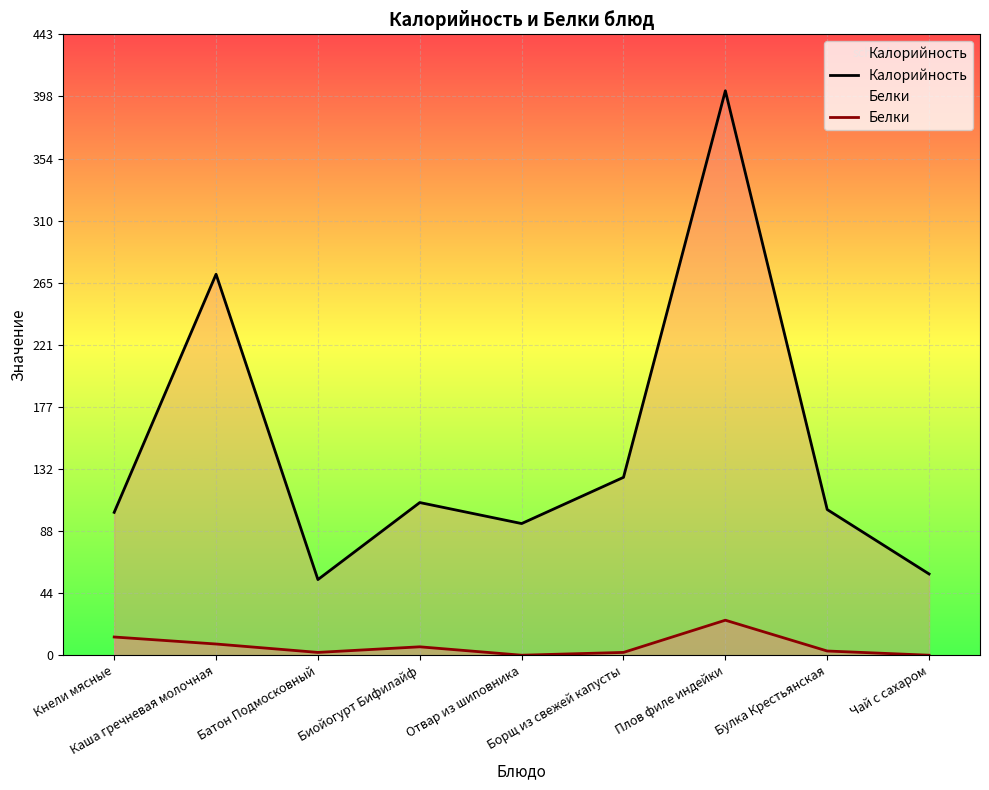

What are all the series names shown in the legend?

Калорийность, Белки